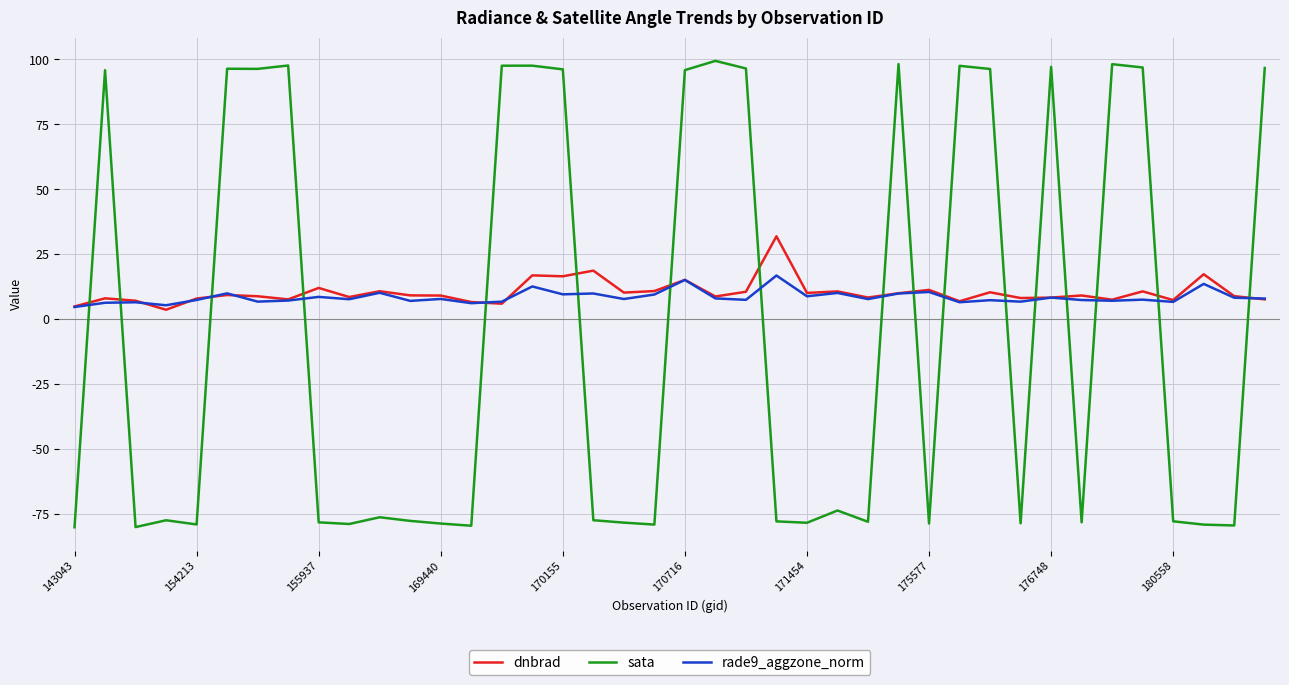

After their last crossing, which series has the higher values: rade9_aggzone_norm or sata?

sata